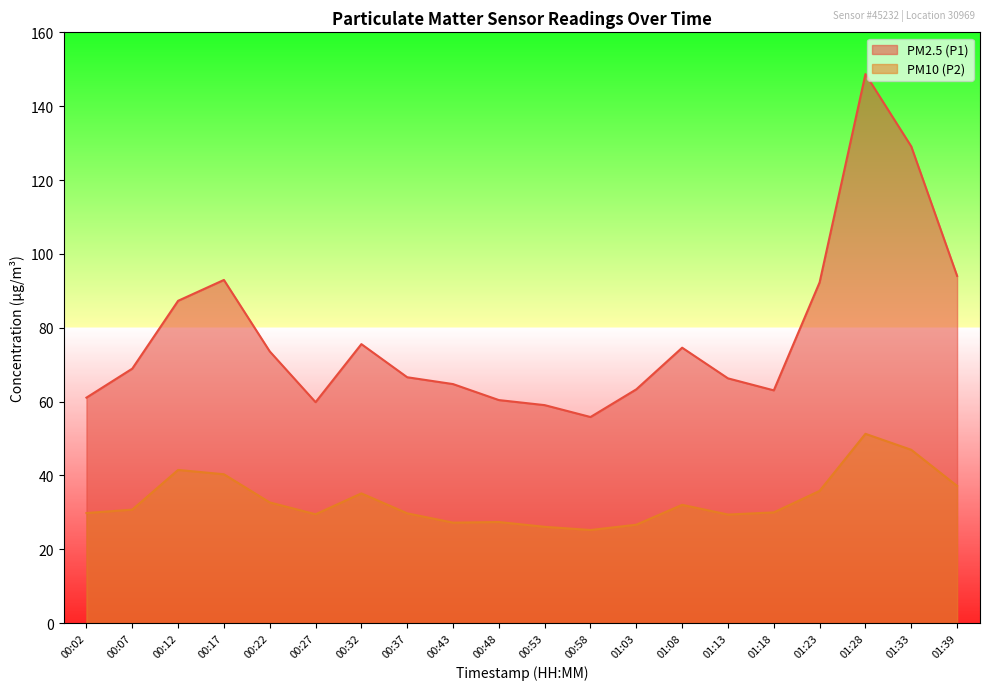

How many lines are shown in the chart?

2